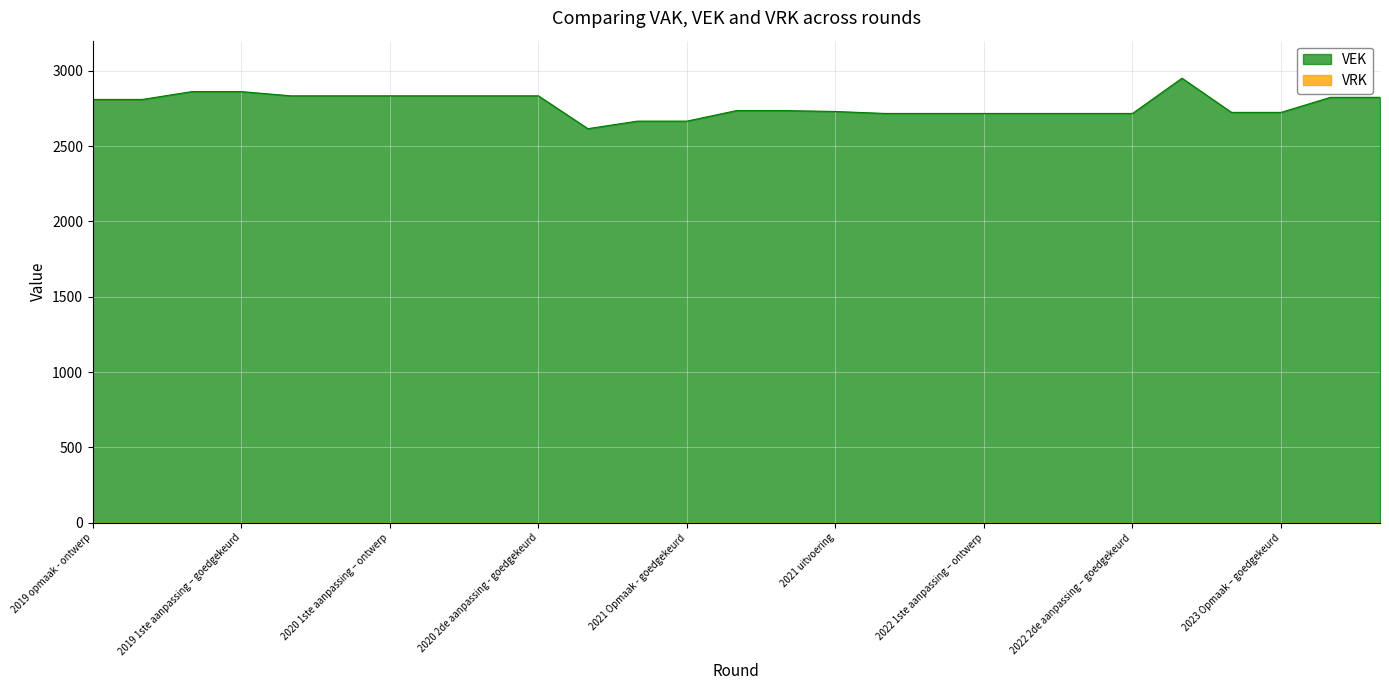

True or false: the data shows 1166 at 2022 2de aanpassing – goedgekeurd.

False